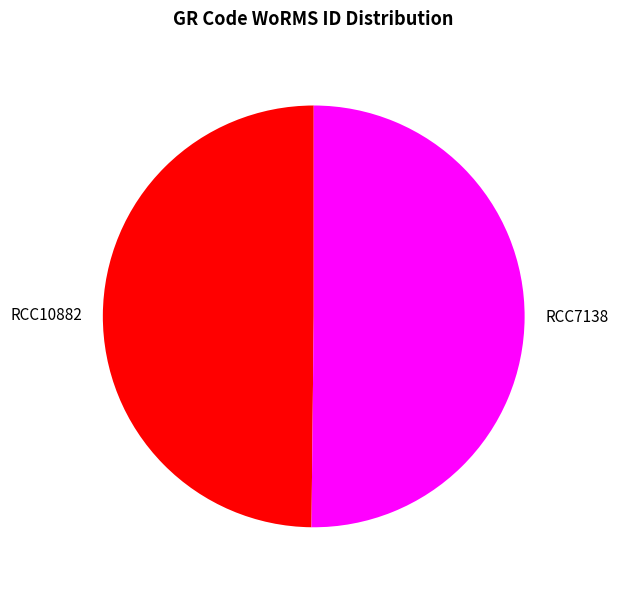

Is it true that RCC10882 is 50% of the pie?

True